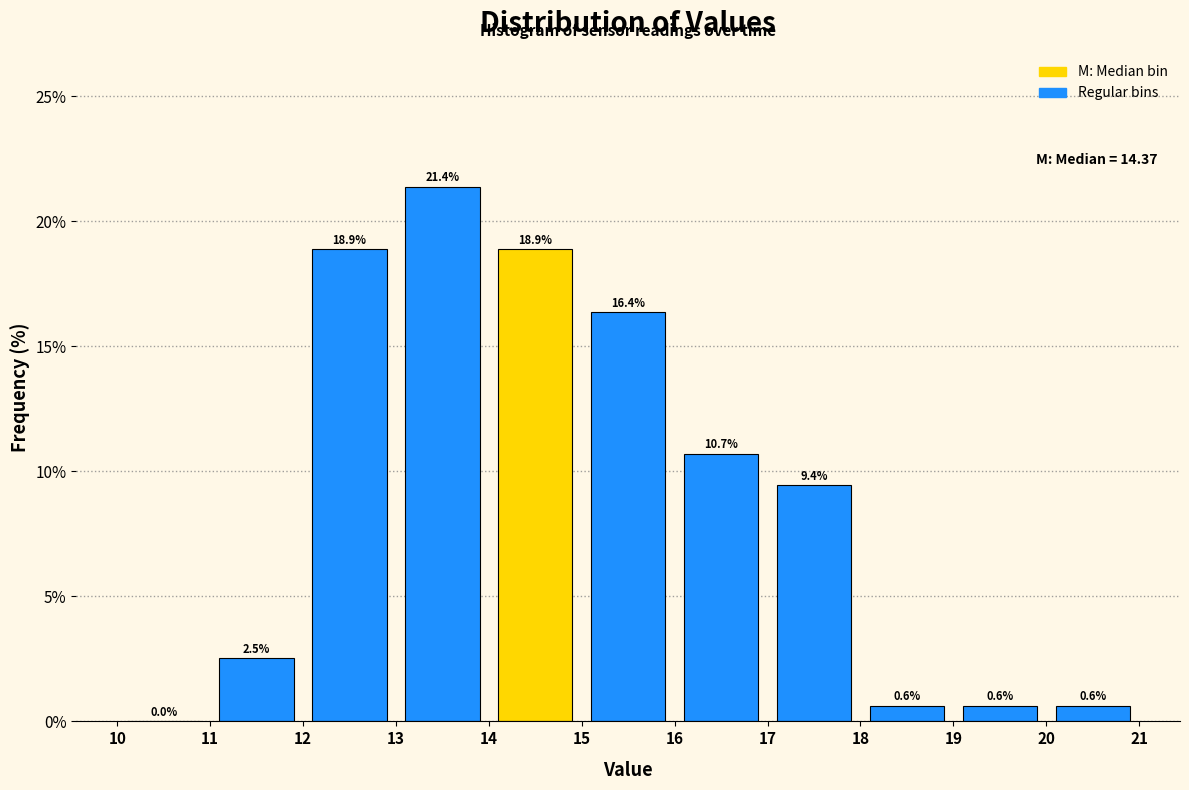

Reading left to right, list every bar in this chart as the range it spans on the x-axis followed by its height.

10 to 11: 0.0
11 to 12: 2.5
12 to 13: 18.9
13 to 14: 21.4
14 to 15: 18.9
15 to 16: 16.4
16 to 17: 10.7
17 to 18: 9.4
18 to 19: 0.6
19 to 20: 0.6
20 to 21: 0.6